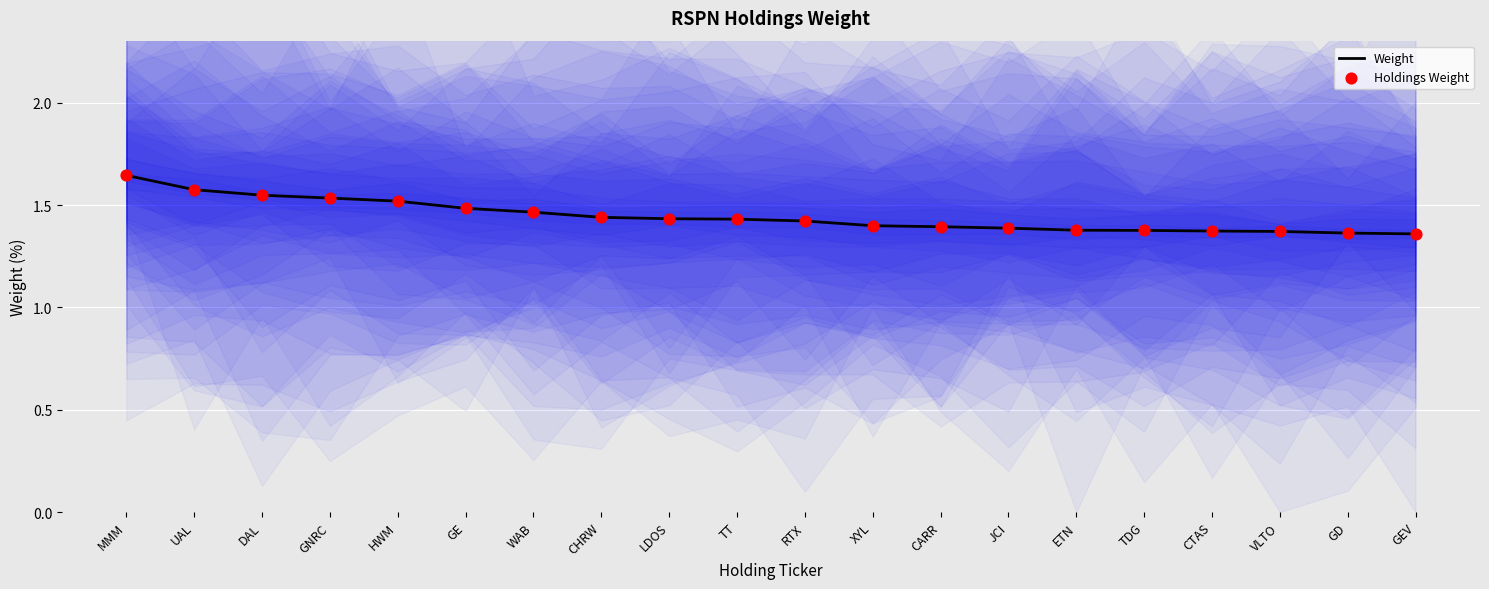

What is the total value across all series at TDG?

2.8